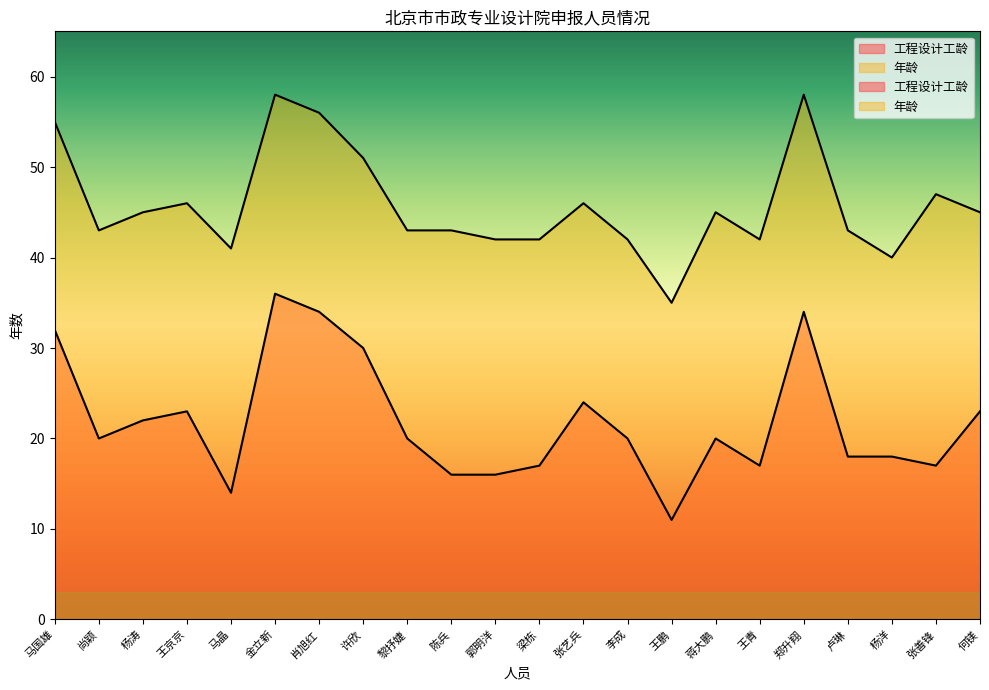

What are all the series names shown in the legend?

工程设计工龄, 年龄